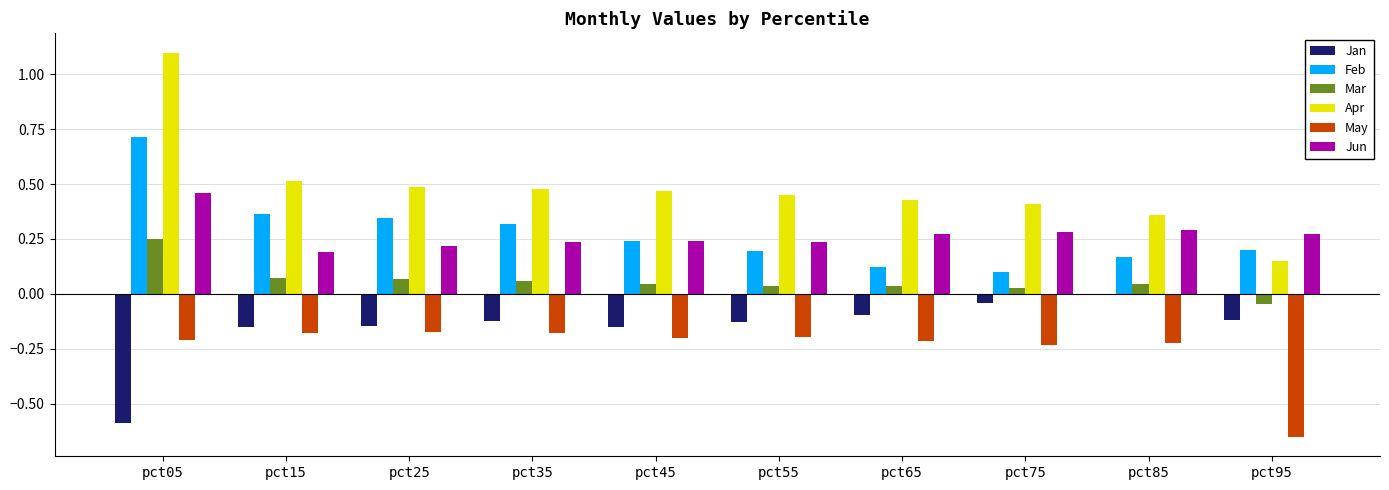

The Apr series shows 0.5 at pct25. True or false?

True